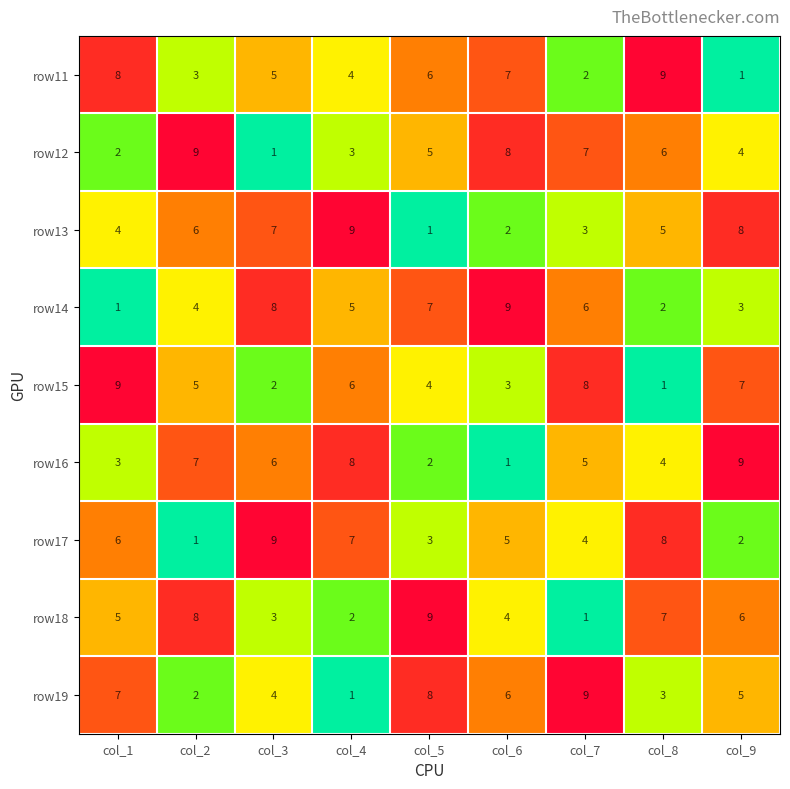

What is the sum of the row18 values at col_7 and col_4?

3